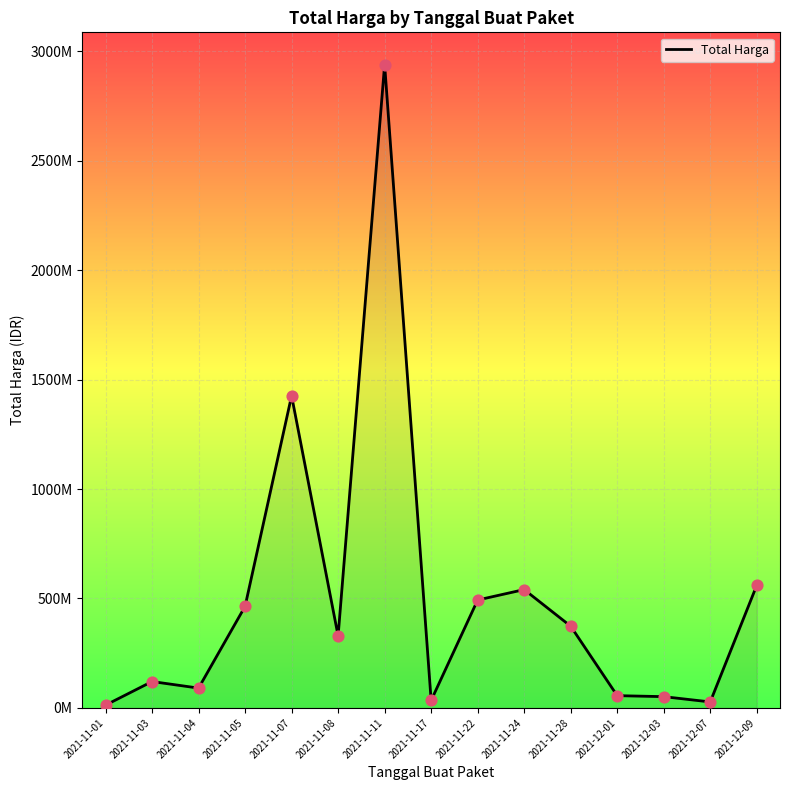

What is the change in value from 2021-11-01 to 2021-11-11?

+2926175740